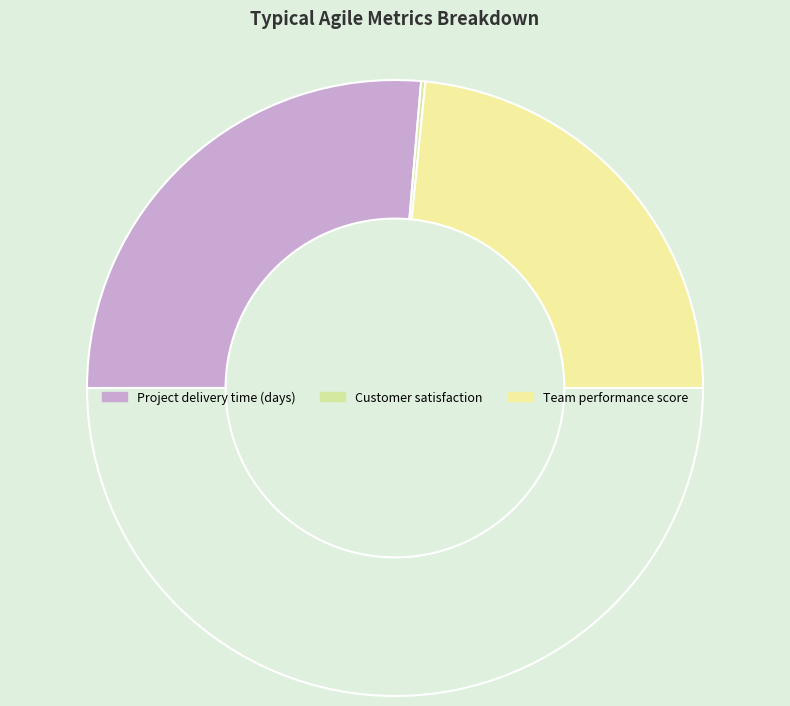

Which slice represents more than half of the pie?

Project delivery time (days)